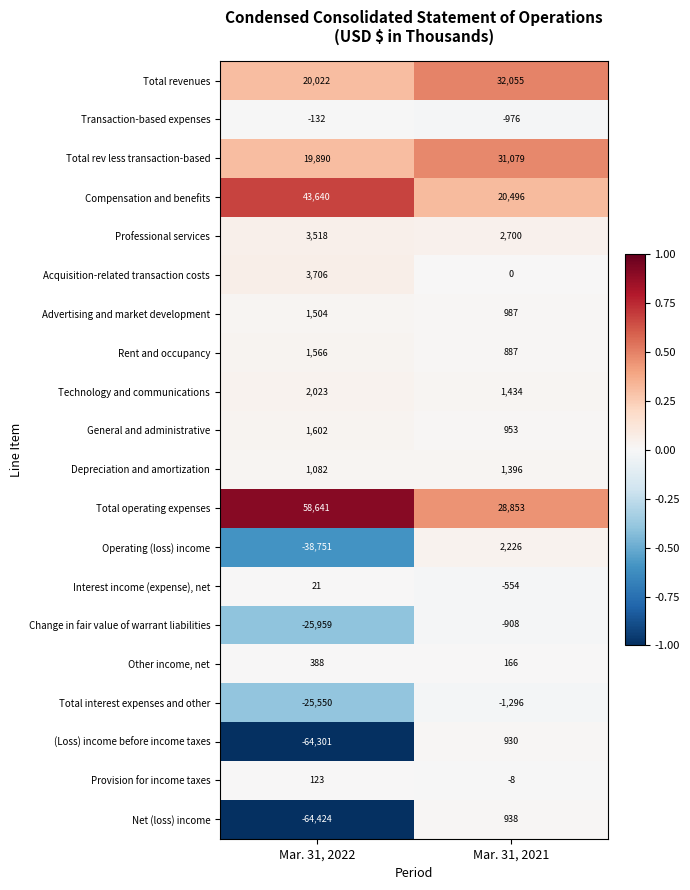

Which series has the widest spread of values?

Net (loss) income